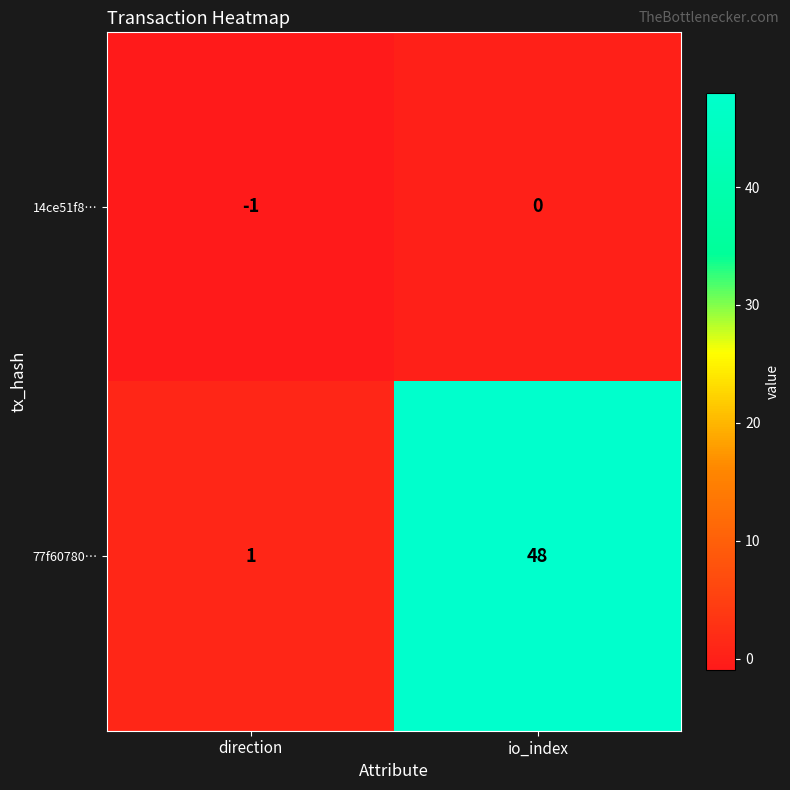

At which label is 77f60780… closest to 24?

direction